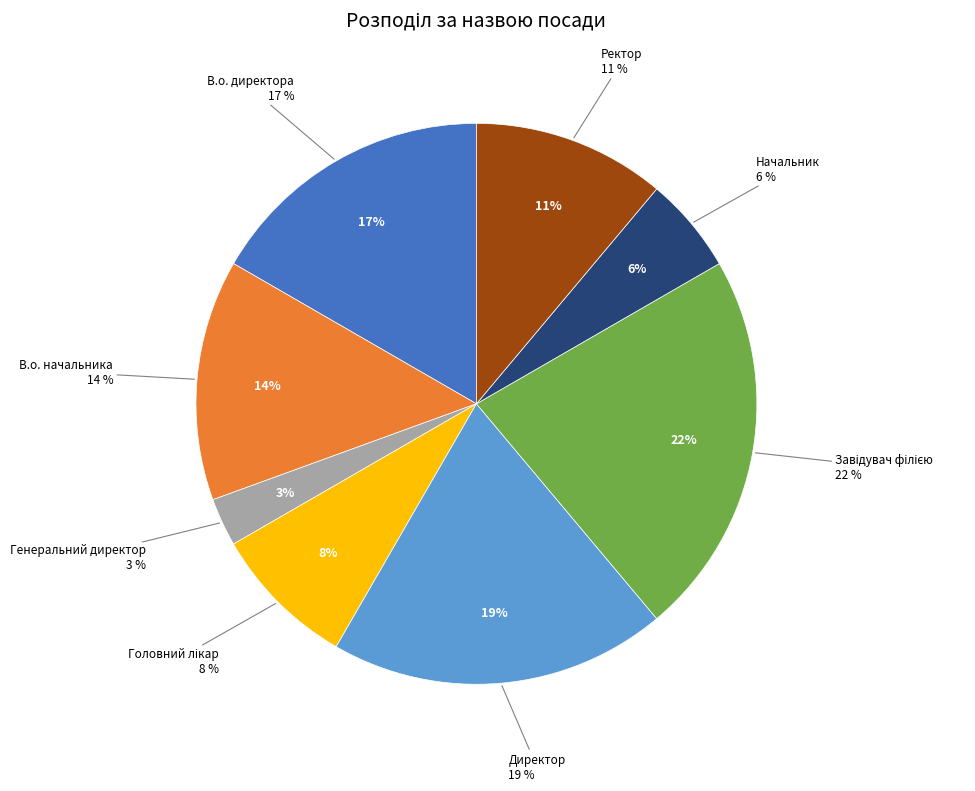

True or false: Генеральний директор accounts for 1% of the total.

False